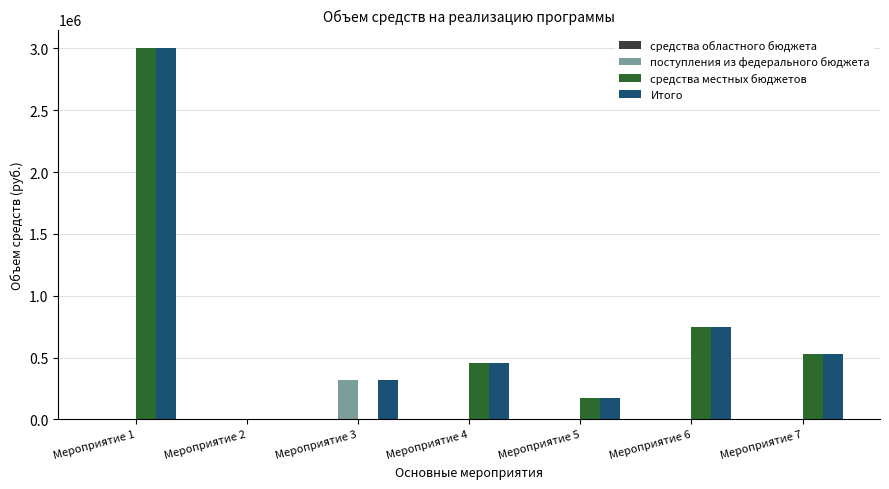

True or false: Итого has a value of 1275202 at Мероприятие 6.

False